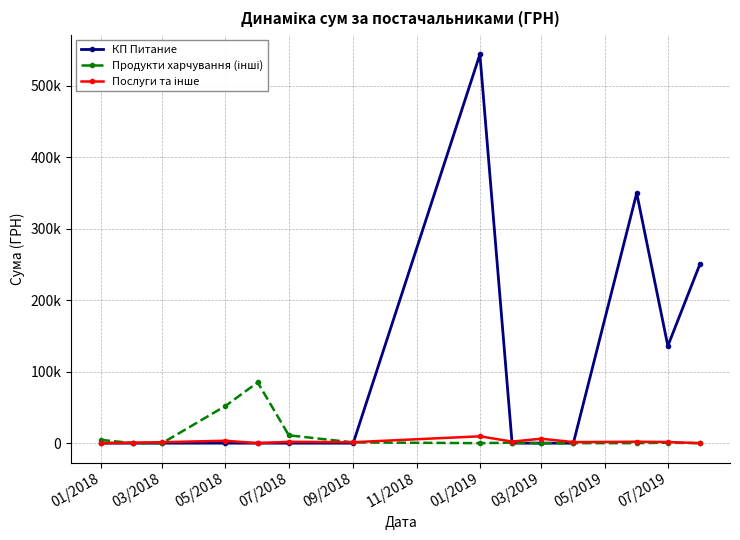

What is the value of the Послуги та інше point at the 12th from the left?

2000.0